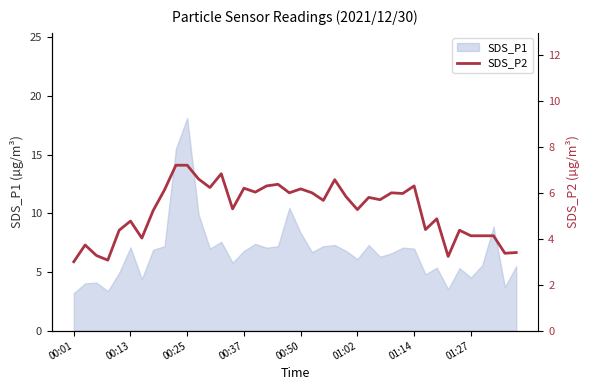

What is the highest value of the SDS_P1 series?

18.1